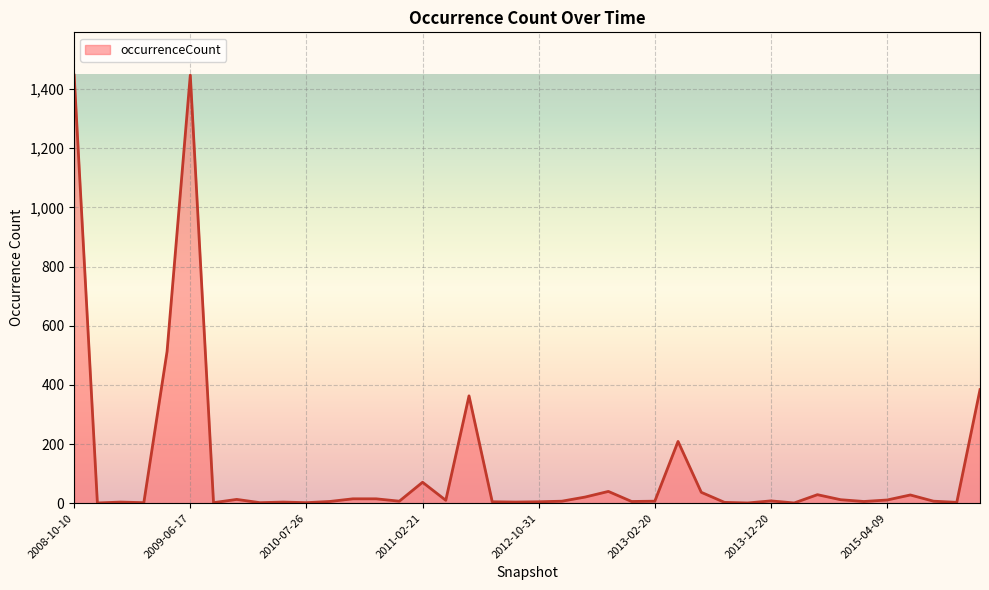

What is the maximum value shown in the chart?

1447